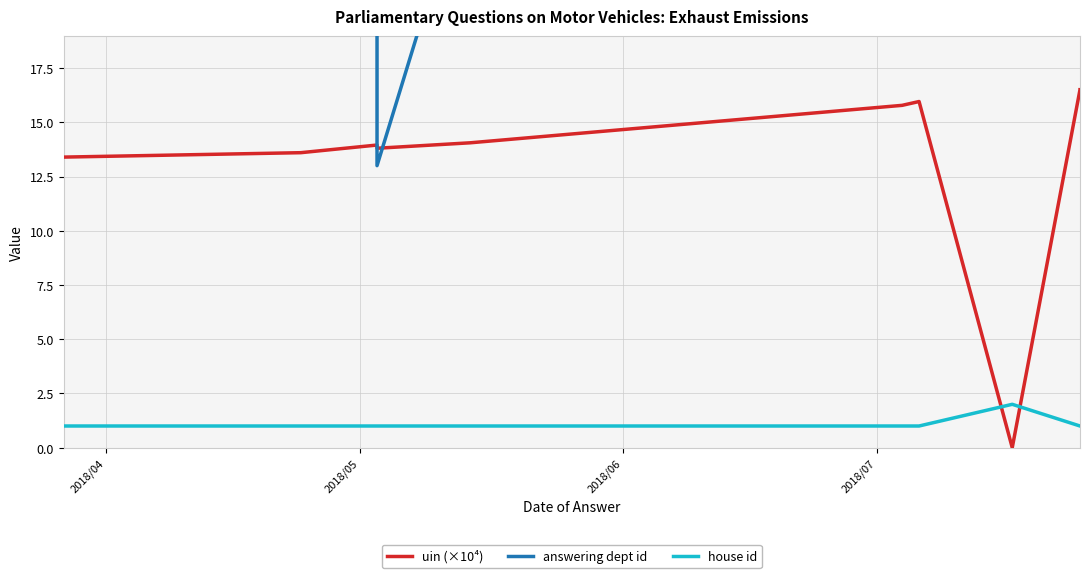

True or false: answering dept id has more than 2 interior local peaks.

False